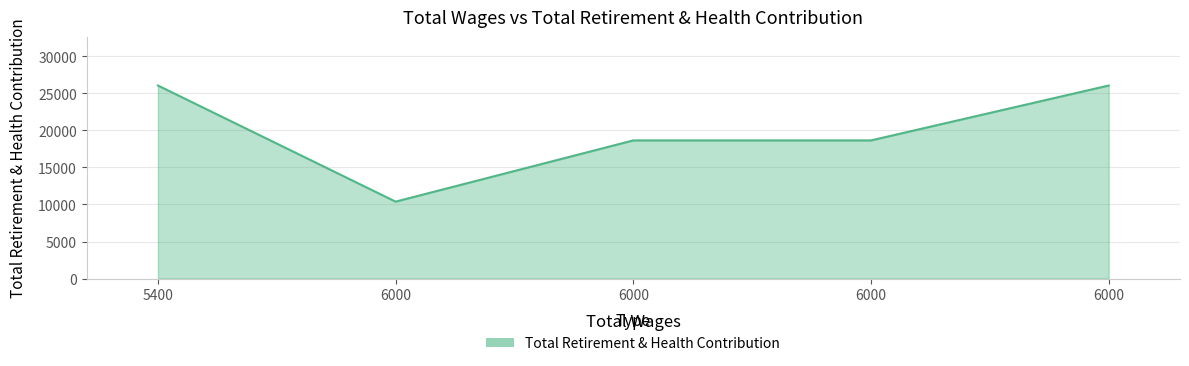

How many values are between 18660 and 26079?

4